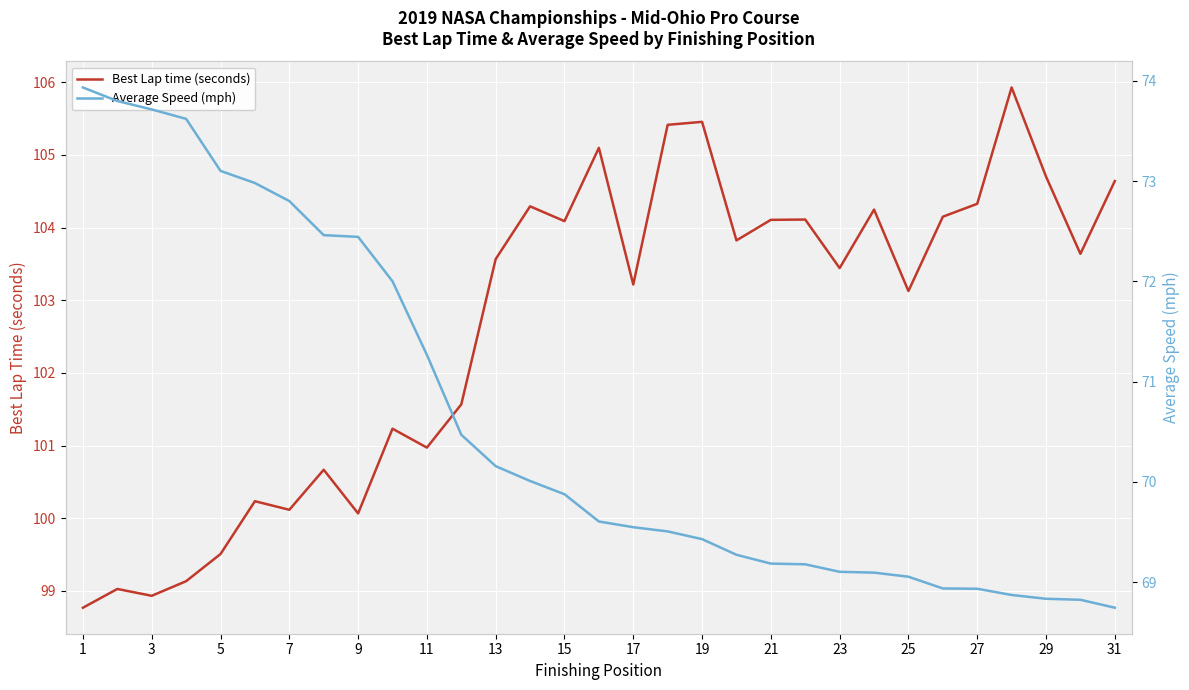

True or false: Best Lap time (seconds) and Average Speed (mph) intersect in this chart.

False